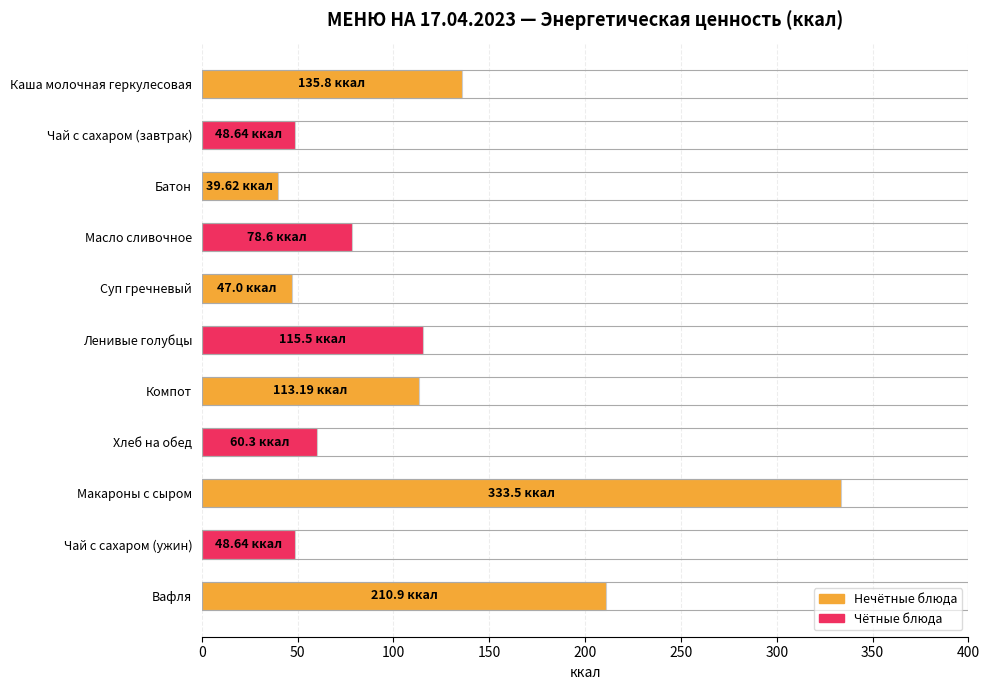

Which label corresponds to the largest value in the chart?

Макароны с сыром